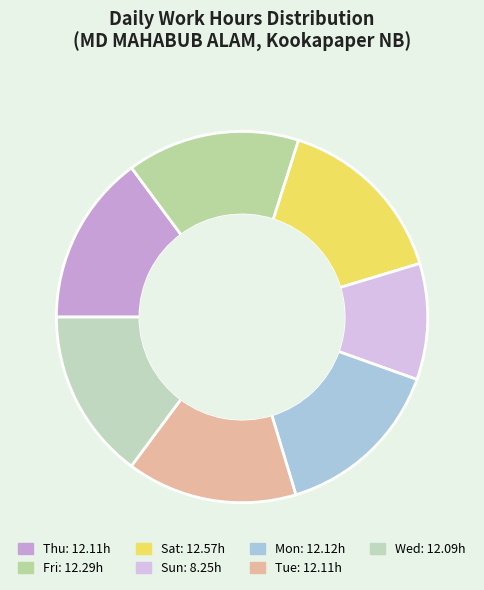

Which slice is the smallest?

Sun